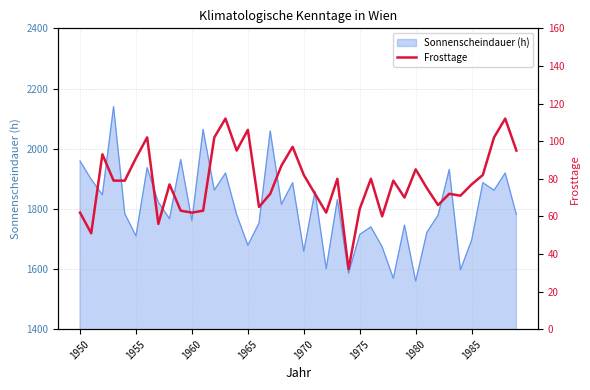

What is the sum of all values?

3132